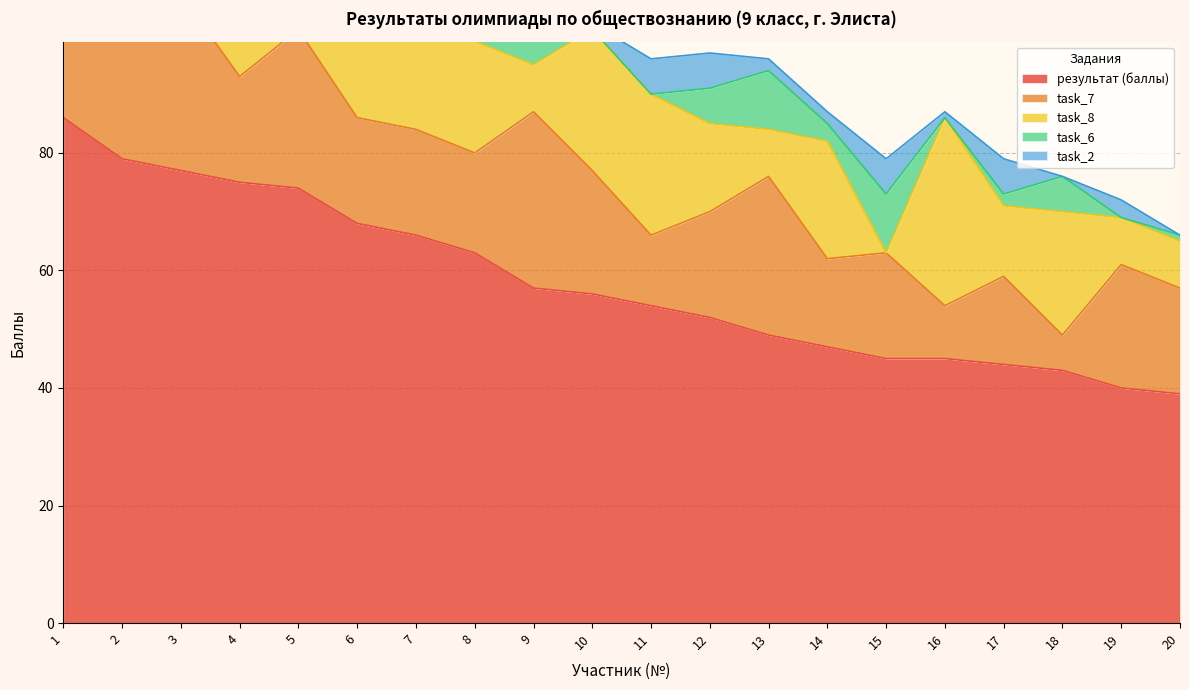

Read the результат (баллы) value at 18.

43